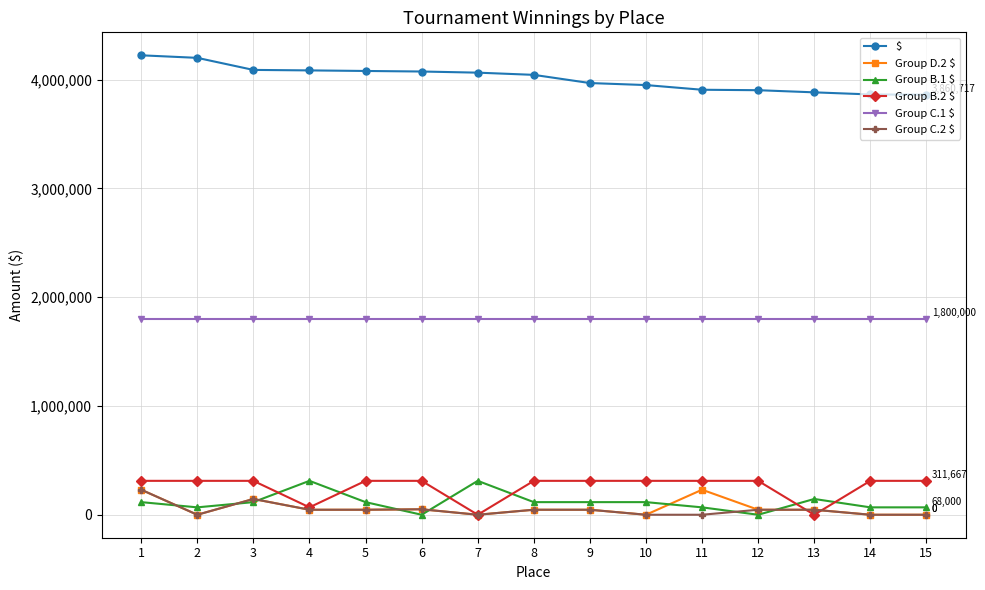

The value of Group C.1 $ at 2 is 1800000. True or false?

True